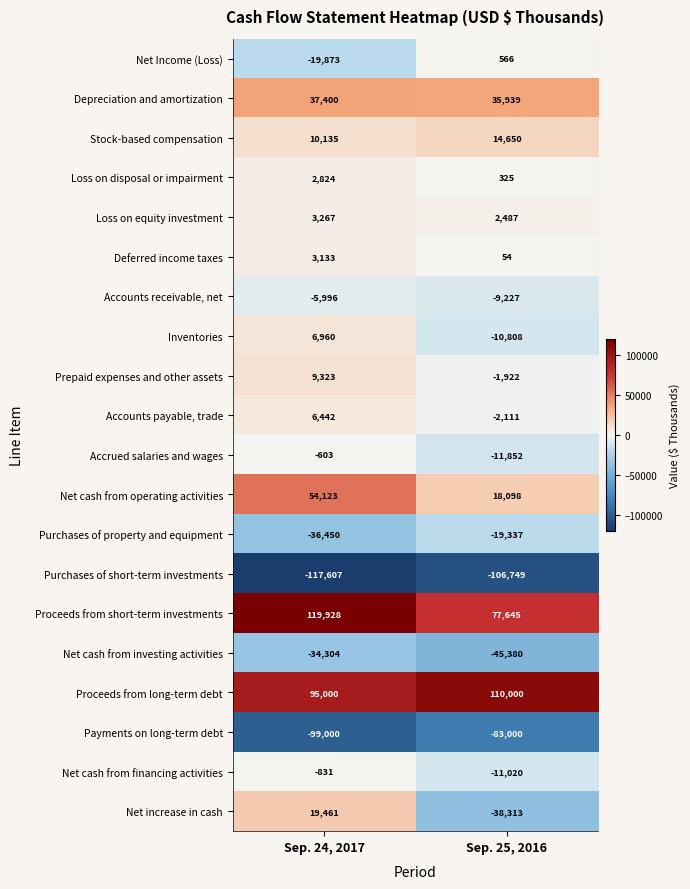

What is the difference between the Accrued salaries and wages values at Sep. 24, 2017 and Sep. 25, 2016?

11249